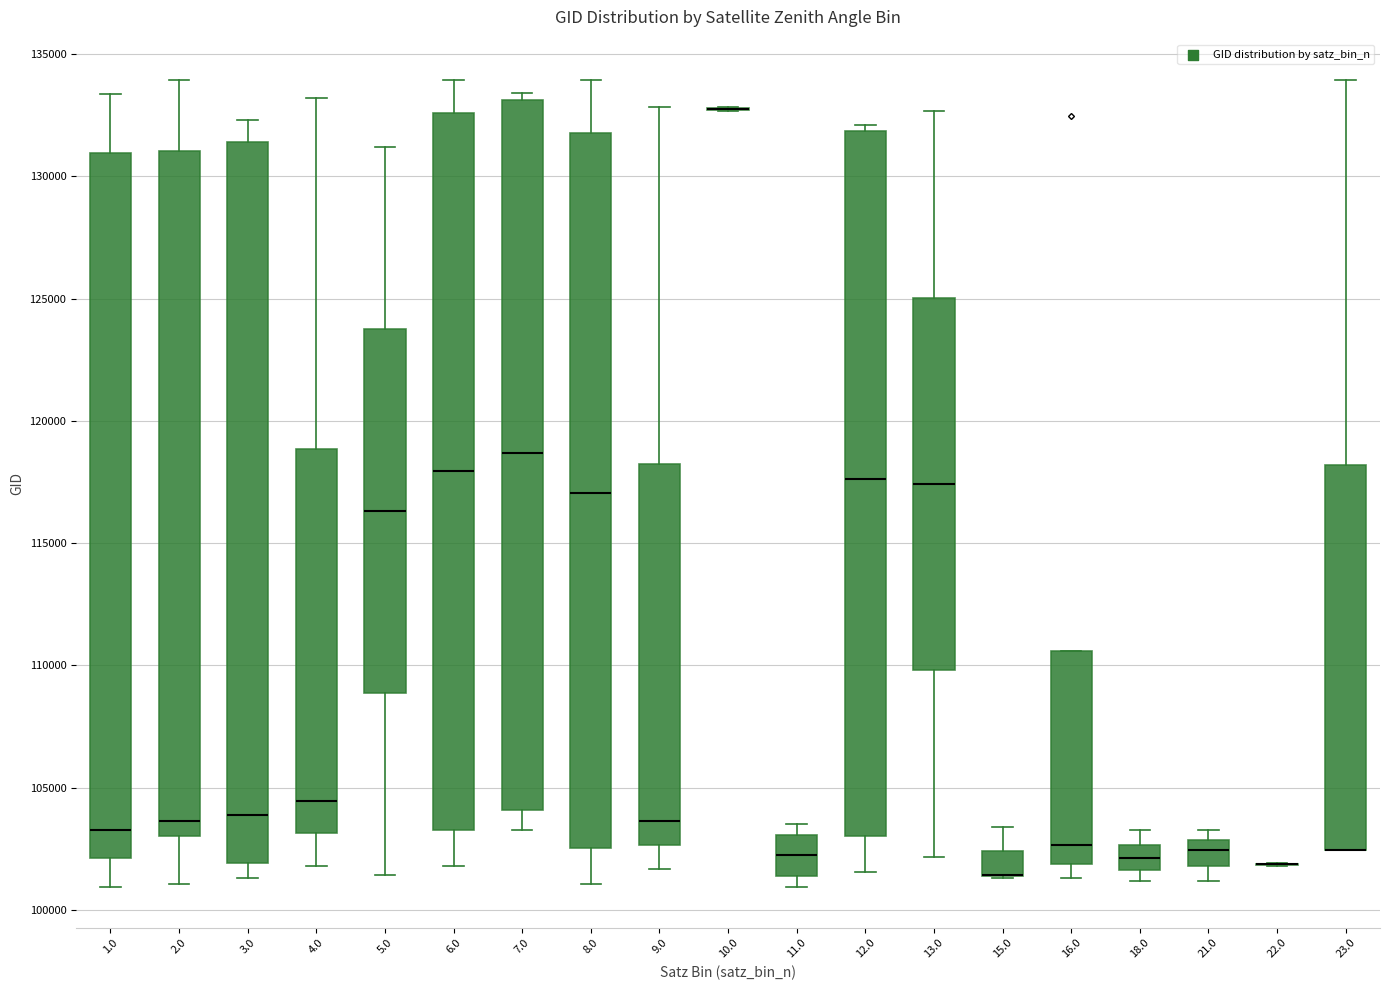

Where does the lower whisker of the box at x = 2.0 end on the y-axis? The values are not printed on the chart, so give them approximately, as read against the axis.

101000